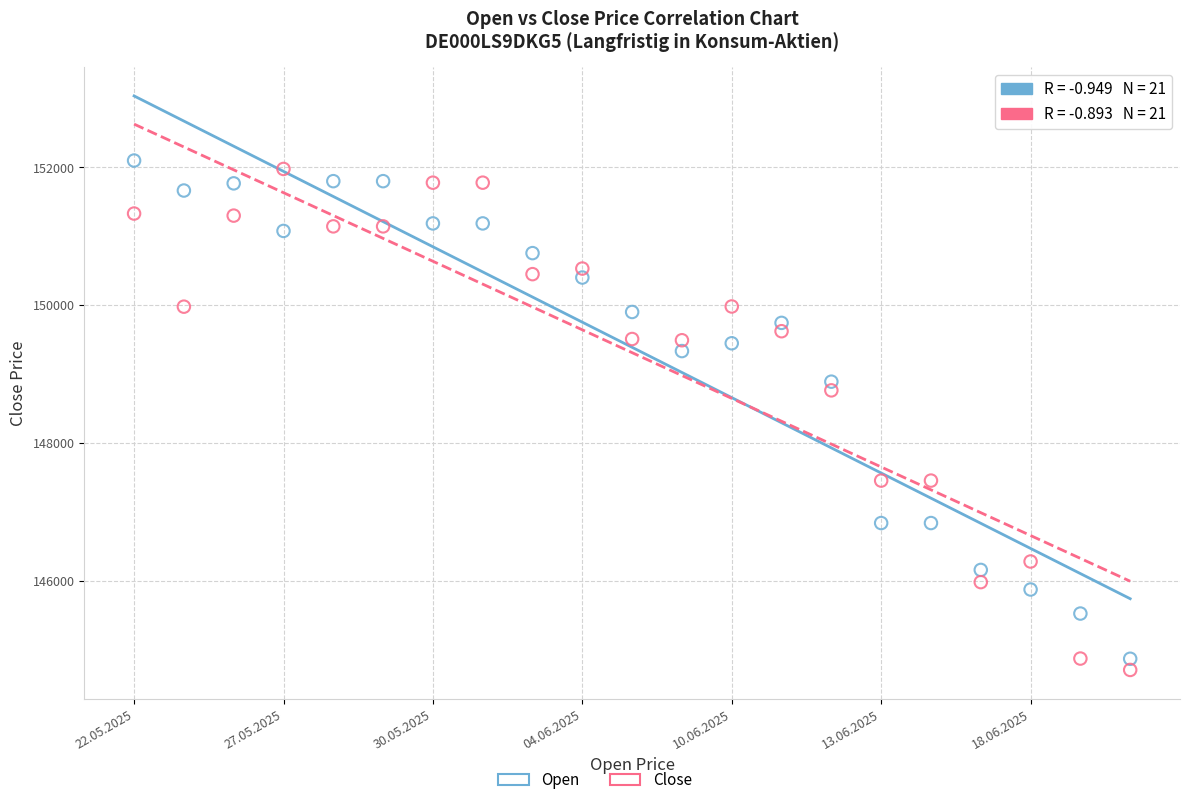

Across all data points, what is the range of Y values (max minus min)?

7390